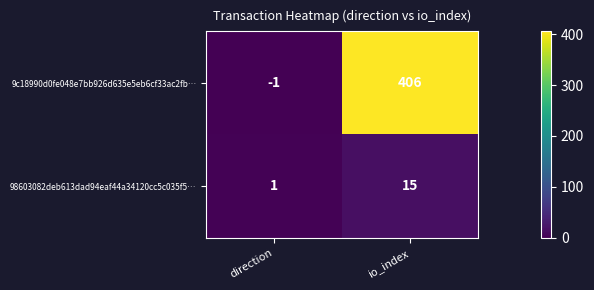

What is the approximate value of 98603082deb613dad94eaf44a34120cc5c035f5… at io_index, to the nearest 10?

20